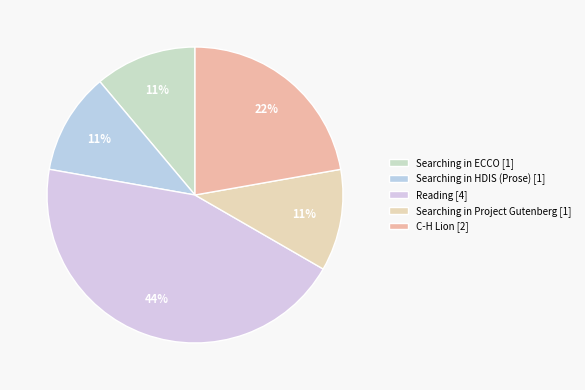

Which category has the smallest portion of the pie?

Searching in ECCO